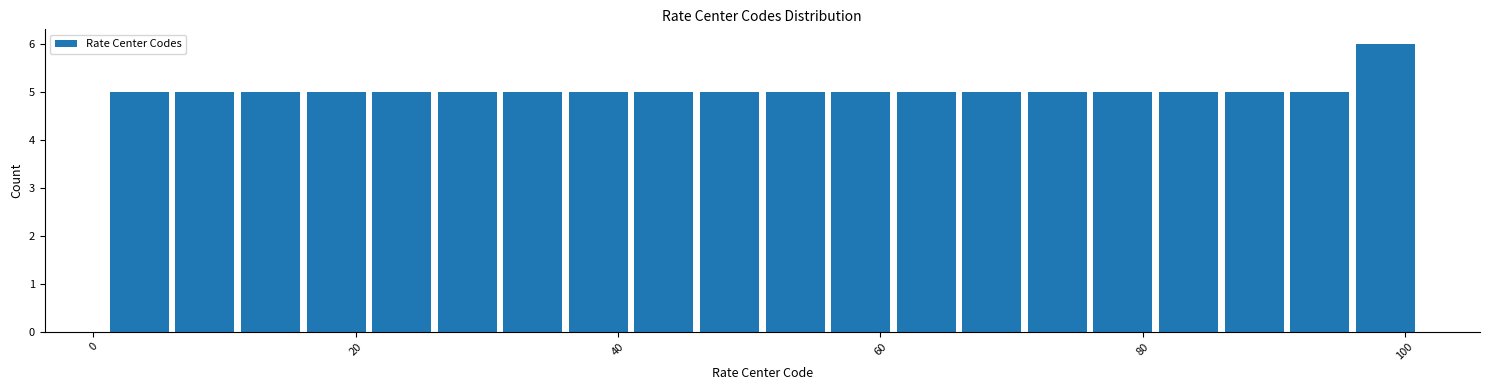

Read against the x-axis, roughly where is the centre of the tallest bar?

98